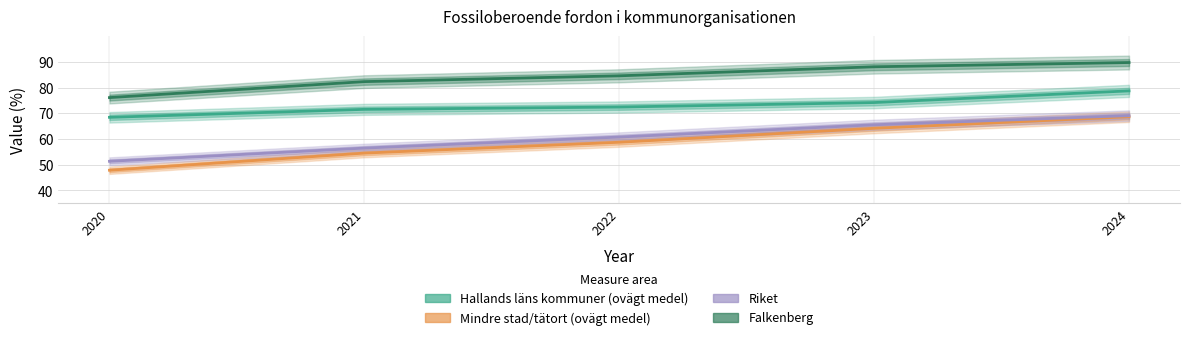

Reading left to right, extract all data points from this chart.

Hallands läns kommuner (ovägt medel): 68.4	71.5	72.4	74.2	78.7
Mindre stad/tätort (ovägt medel): 47.9	54.5	58.7	64.2	68.7
Riket: 51.3	56.5	60.8	65.5	69.1
Falkenberg: 76.1	82.3	84.6	88.1	89.8